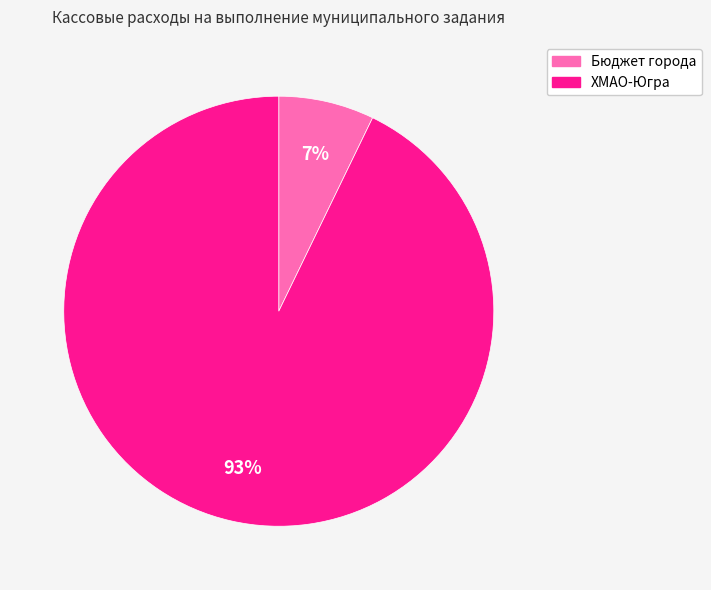

What is the largest slice in the pie chart?

ХМАО-Югра